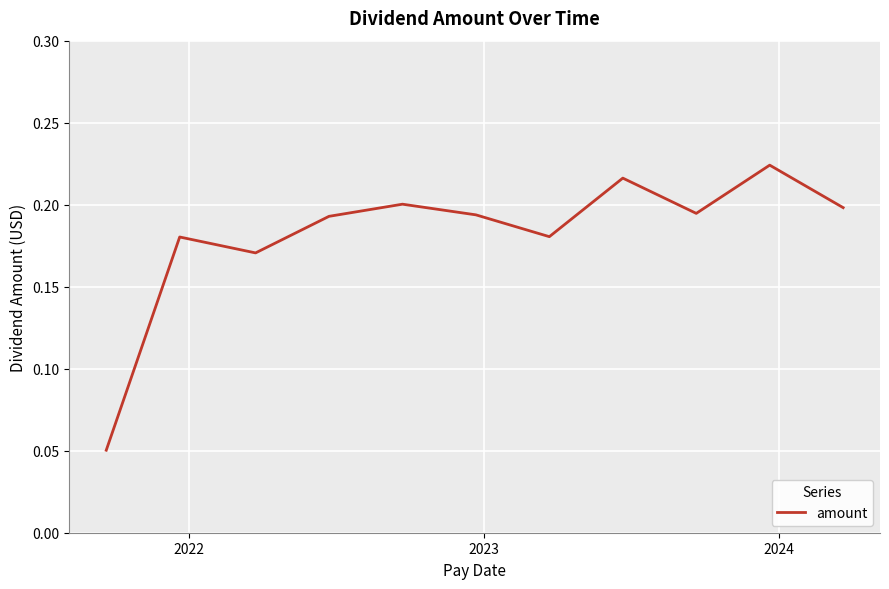

What is the minimum value shown in the chart?

0.1